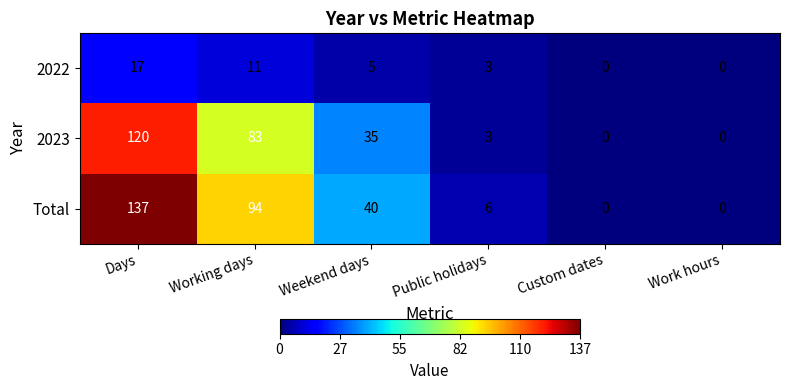

What is the maximum value for 2022?

17